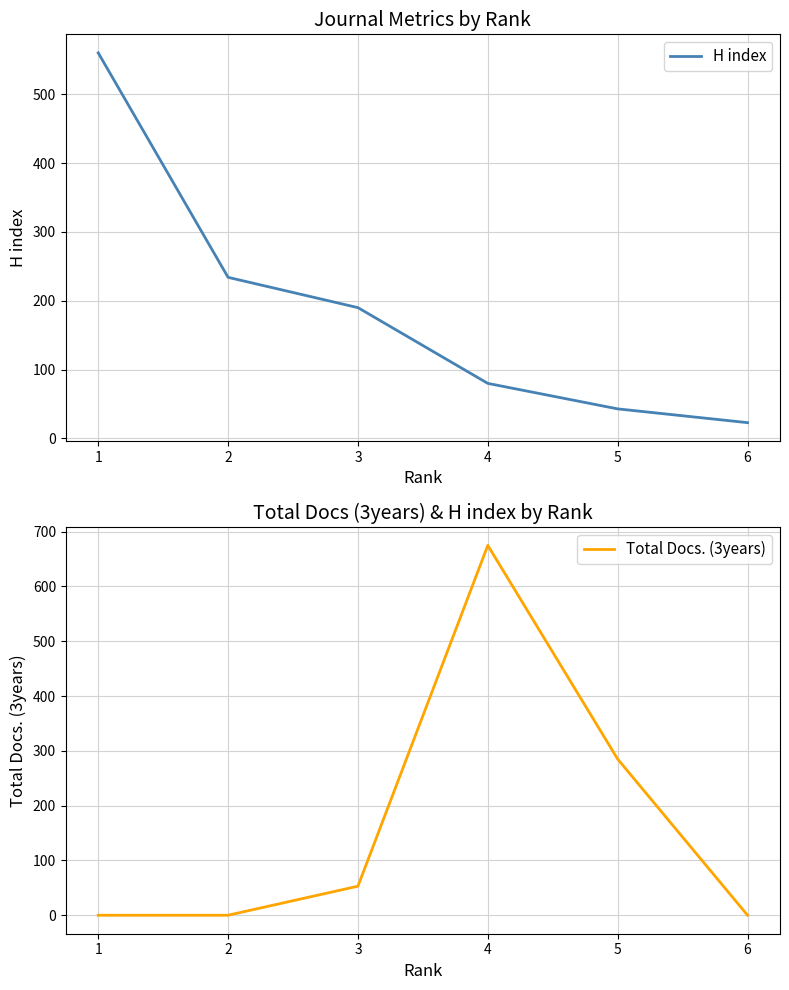

At 3, list the series in order from smallest to largest.

Total Docs. (3years), H index